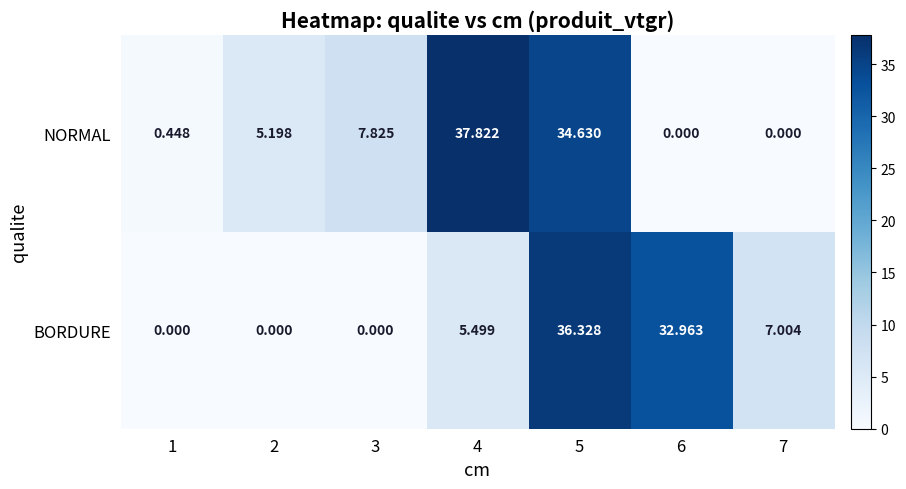

Rank the series by their maximum value, from highest to lowest.

NORMAL, BORDURE